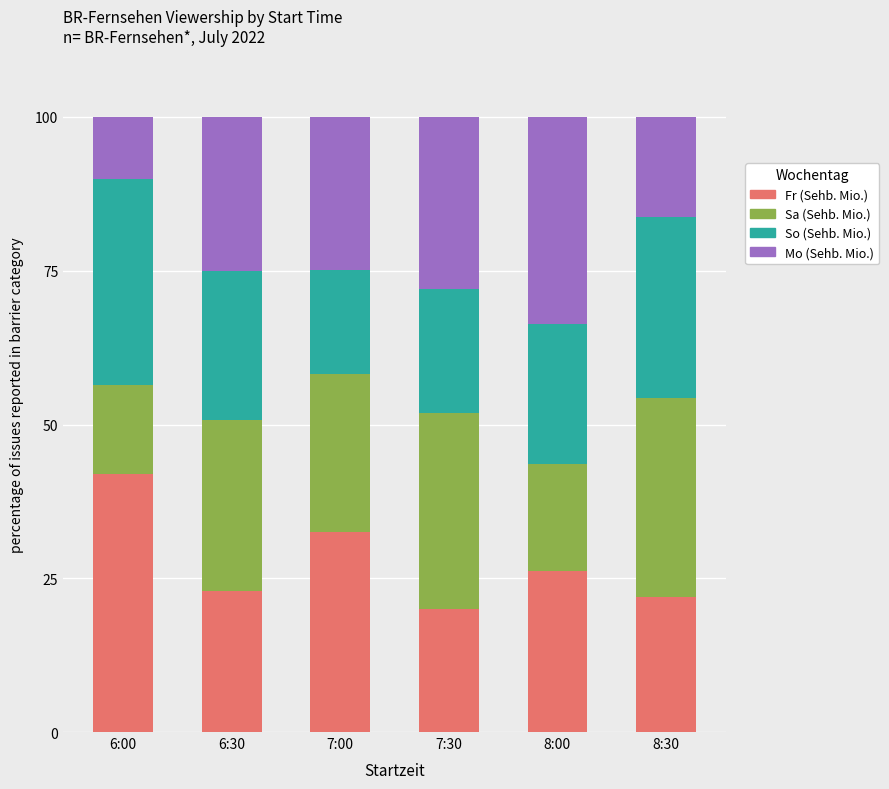

What is the total value across all series at 8:30?

100.0